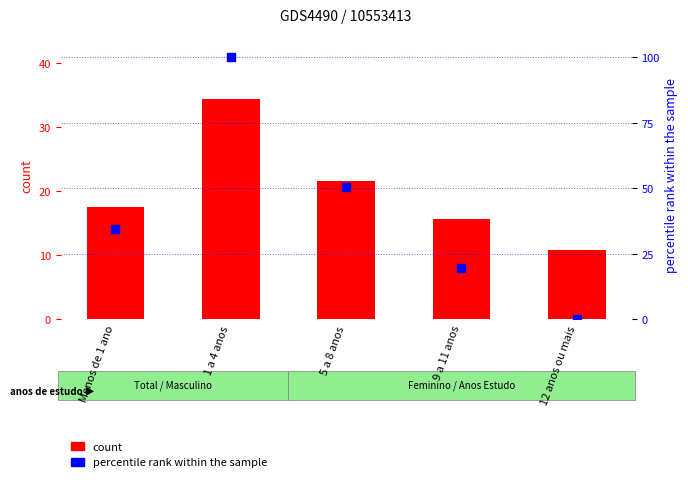

At how many categories does at least one series exceed 29?

3